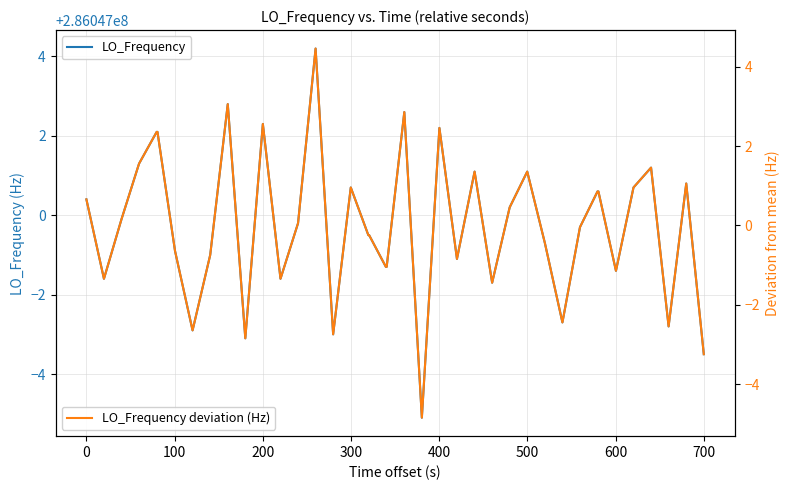

True or false: LO_Frequency and LO_Frequency deviation (Hz) intersect in this chart.

False